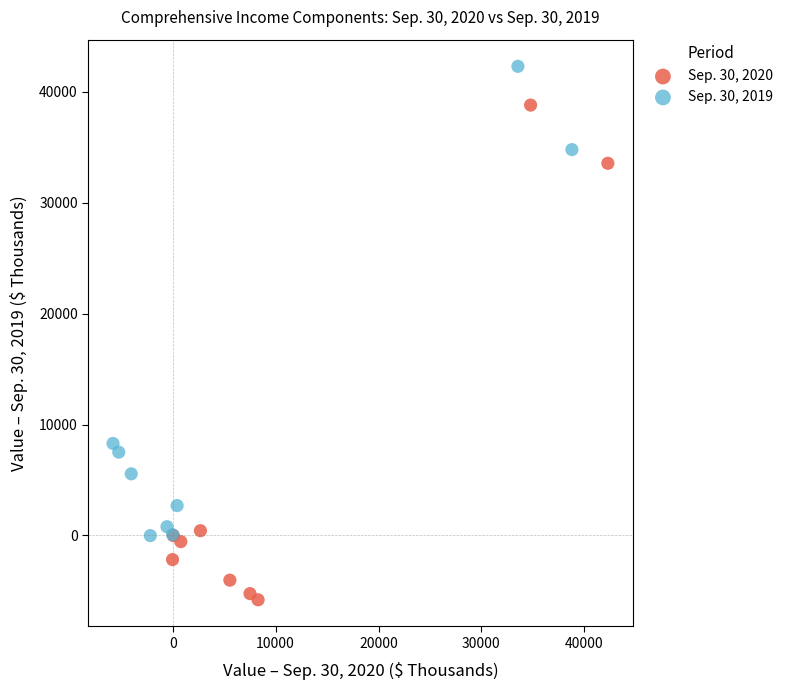

Which series has the largest Y range (max minus min)?

Sep. 30, 2020